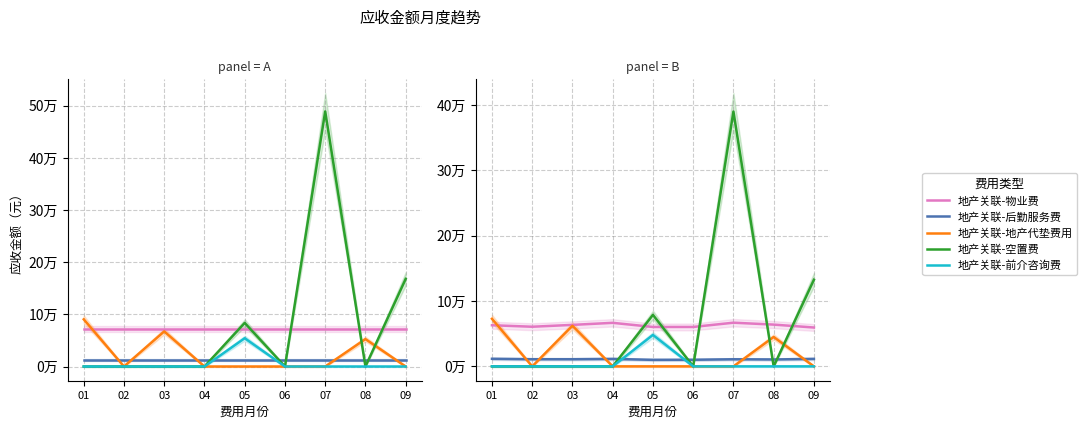

What is the difference between the maximum and minimum values in the 地产关联-后勤服务费 series?

1622.1